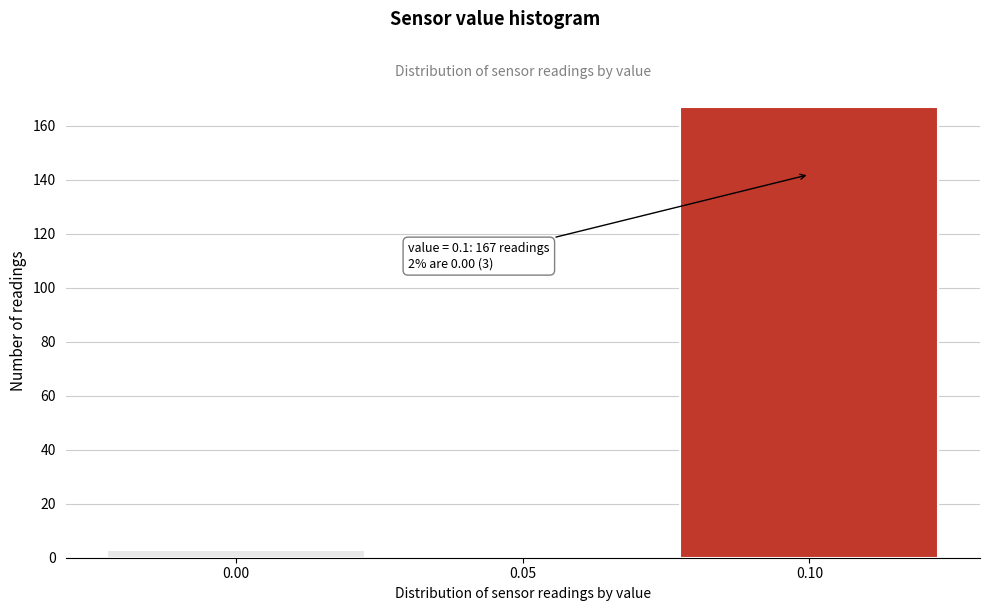

Which range on the x-axis has the tallest bar?

0.075 to 0.125